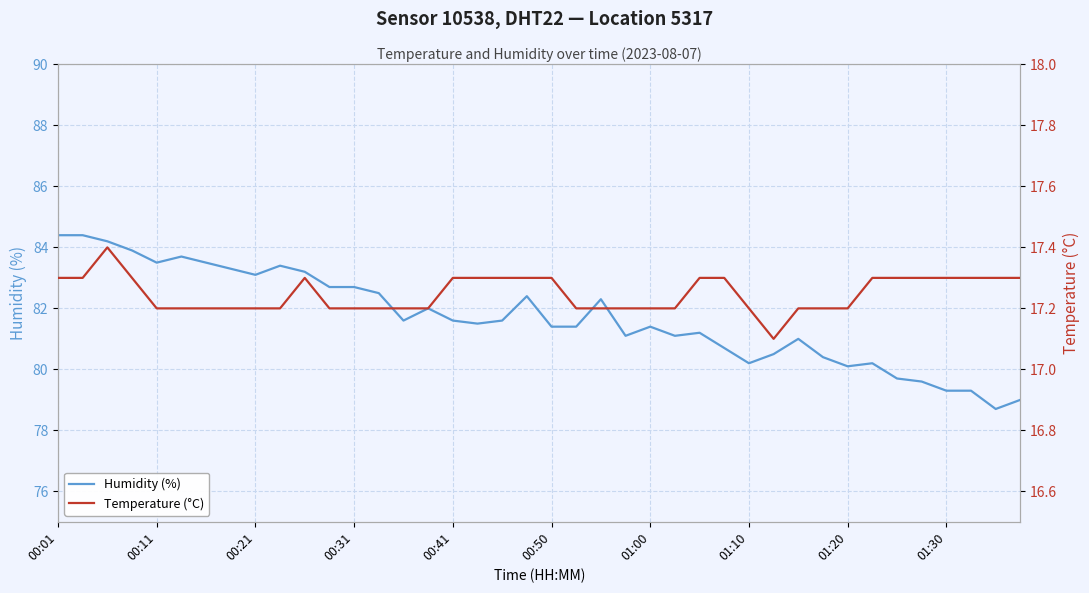

Which series has the largest total across all categories?

Humidity (%)